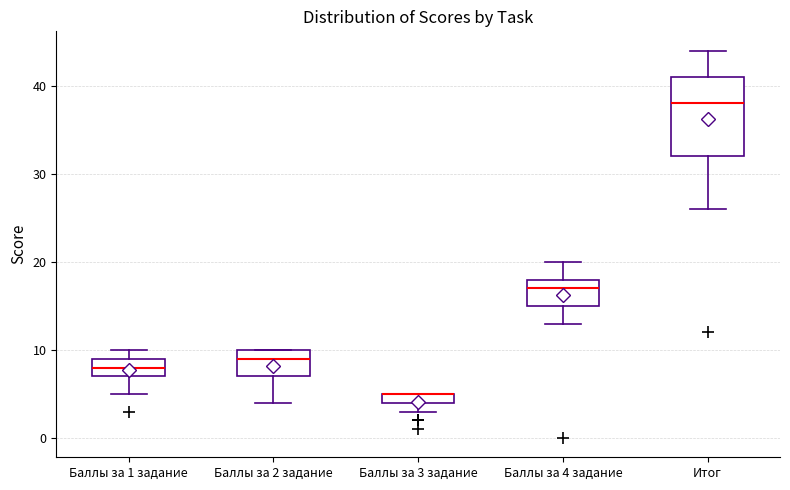

Which box is the tallest, from its lower edge to its upper edge?

Итог